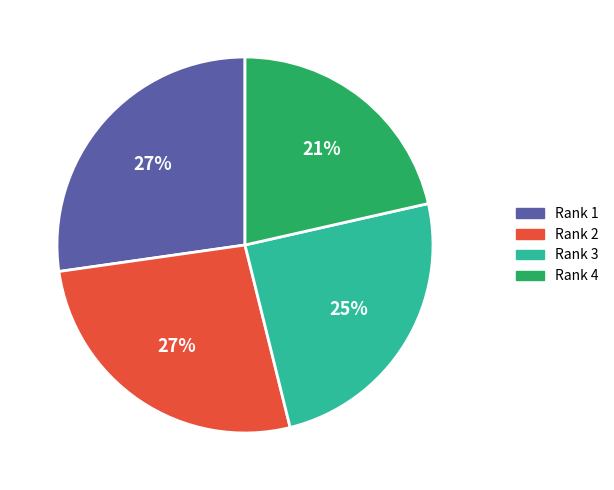

To the nearest percent, what is the average slice percentage?

25%